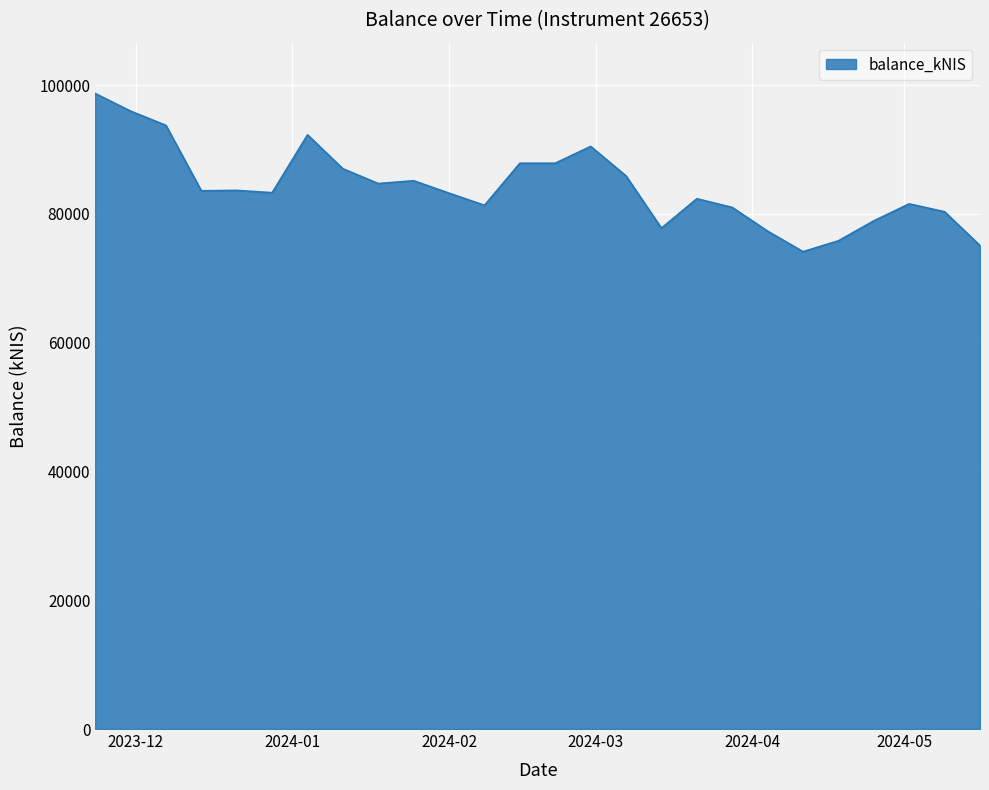

What is the smallest value displayed?

74126.8